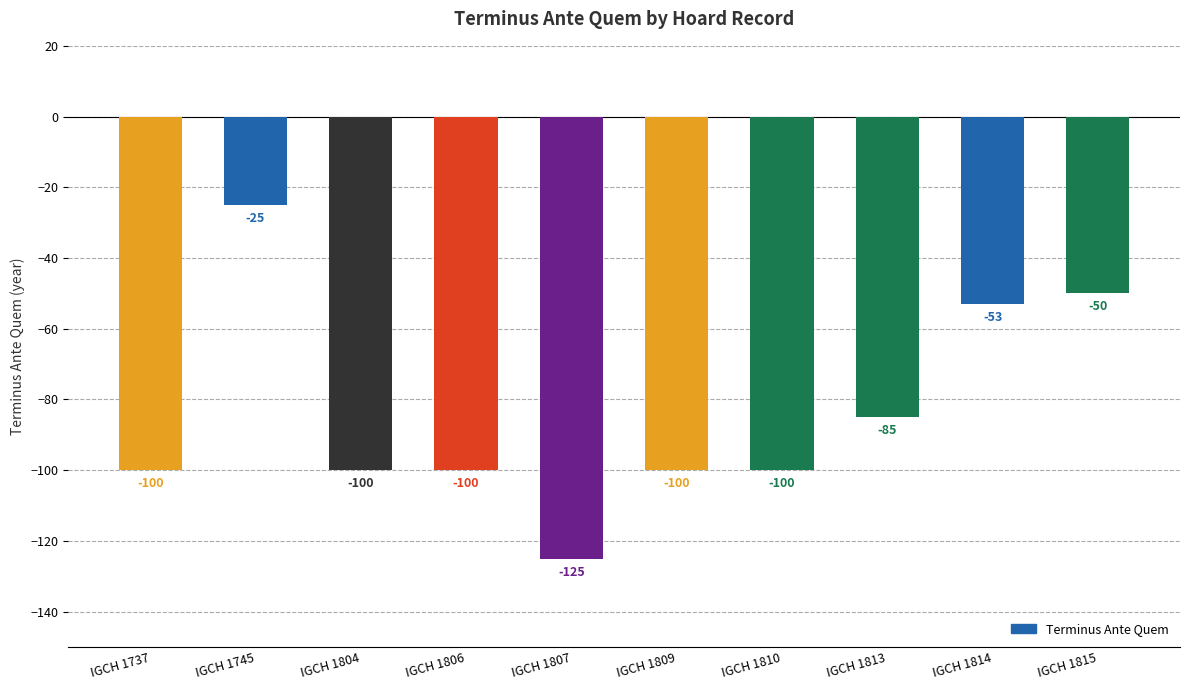

What is the change in value from IGCH 1745 to IGCH 1807?

-100